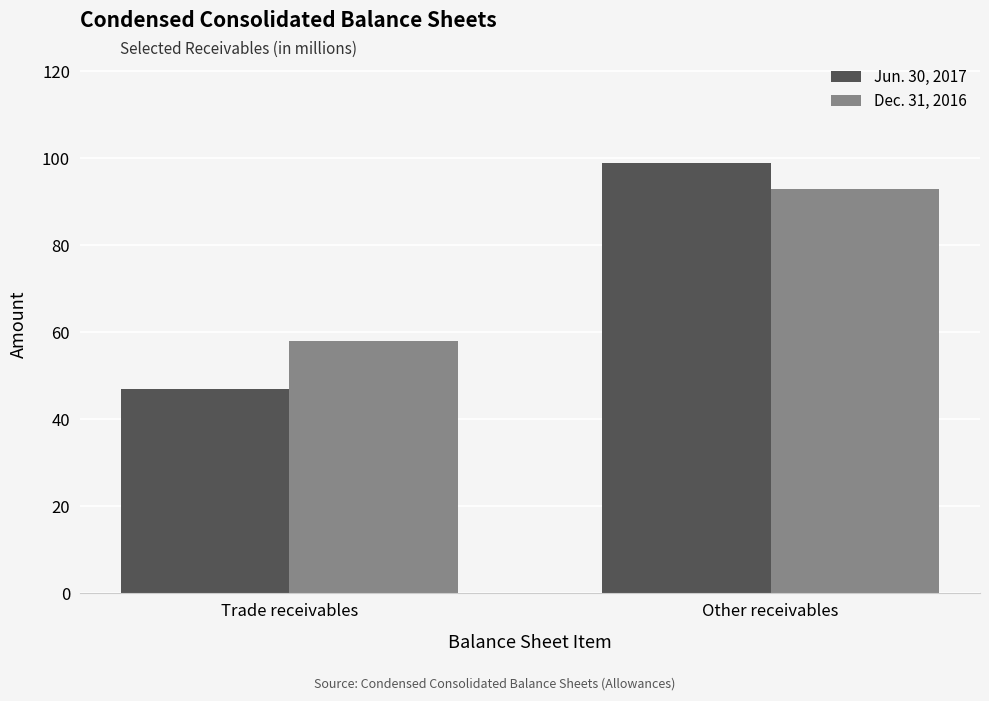

How many bars are there in each group?

2